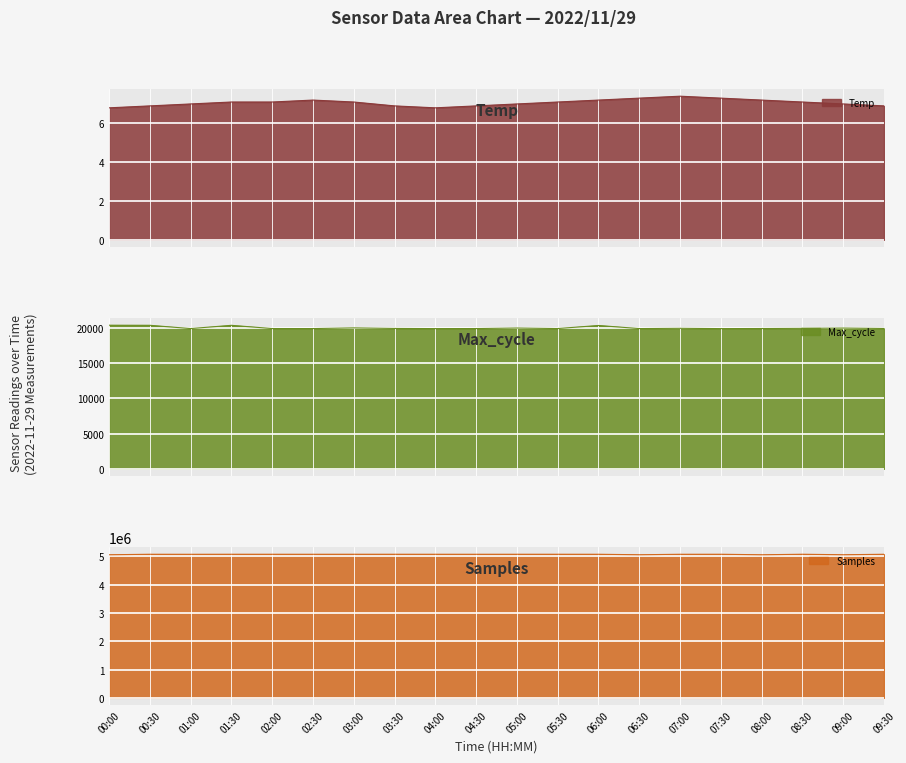

Is the value of Max_cycle at 00:00 greater than the value of Temp at 04:30?

Yes